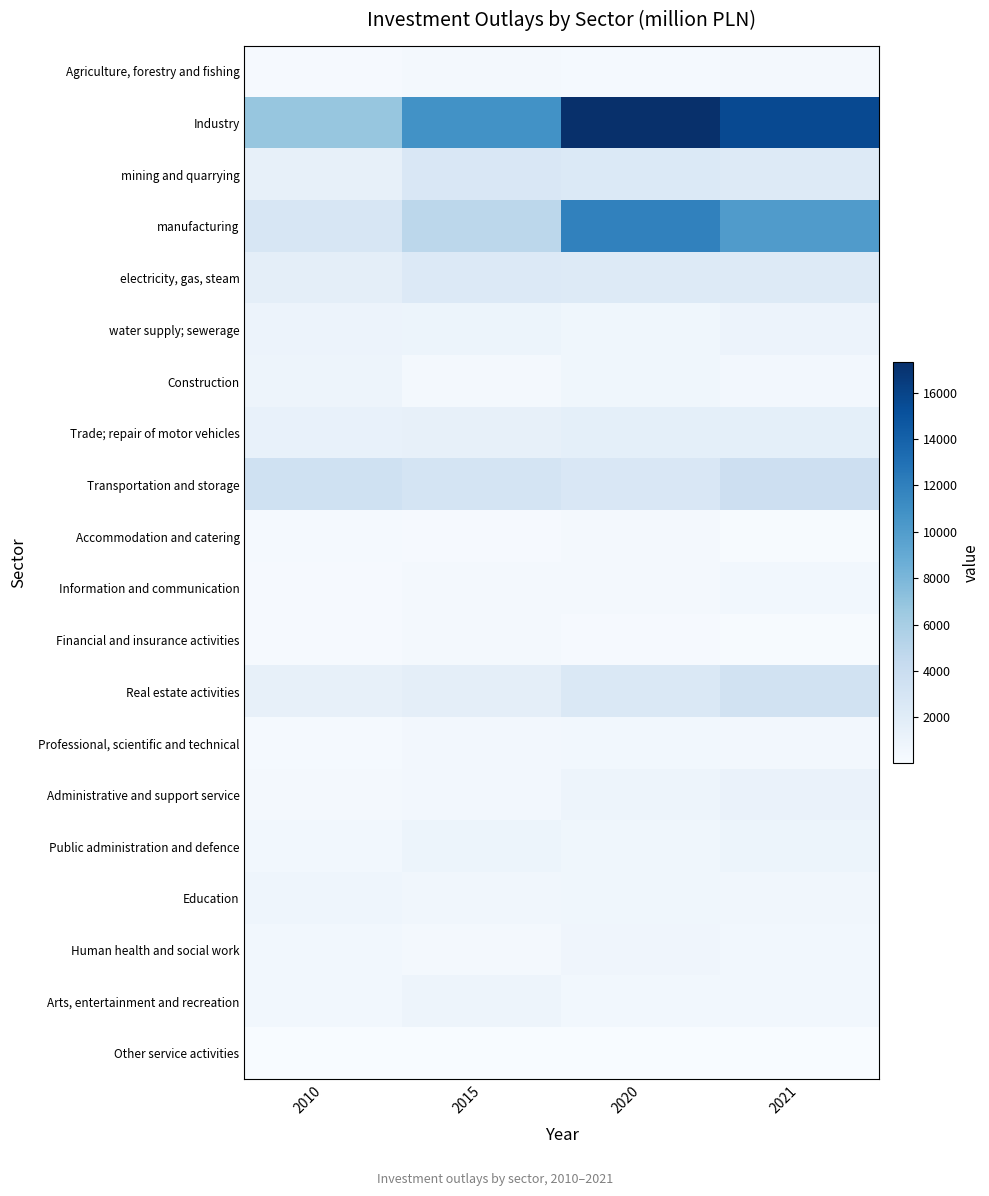

How many distinct data groups are displayed?

20